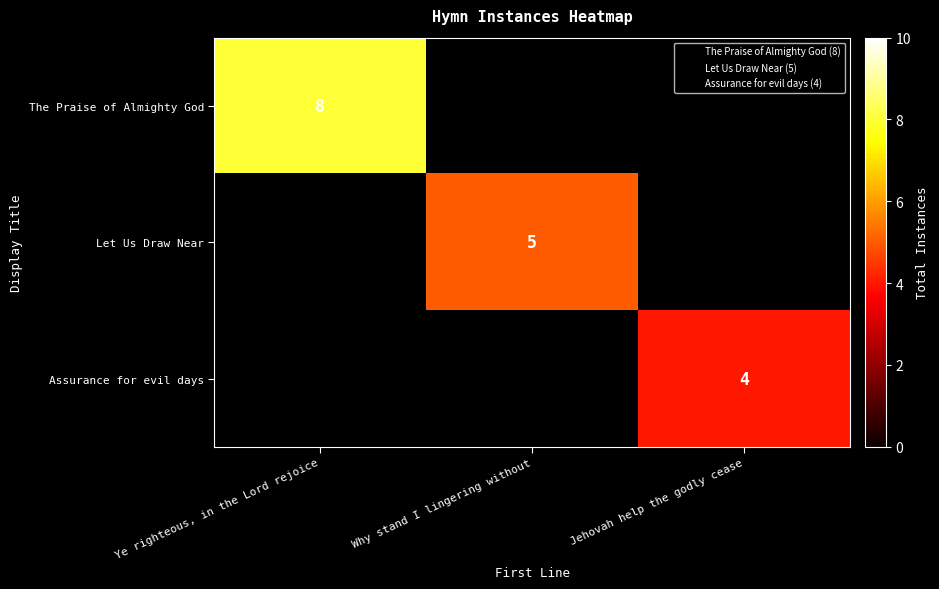

At which label does Assurance for evil days reach its minimum?

Ye righteous, in the Lord rejoice